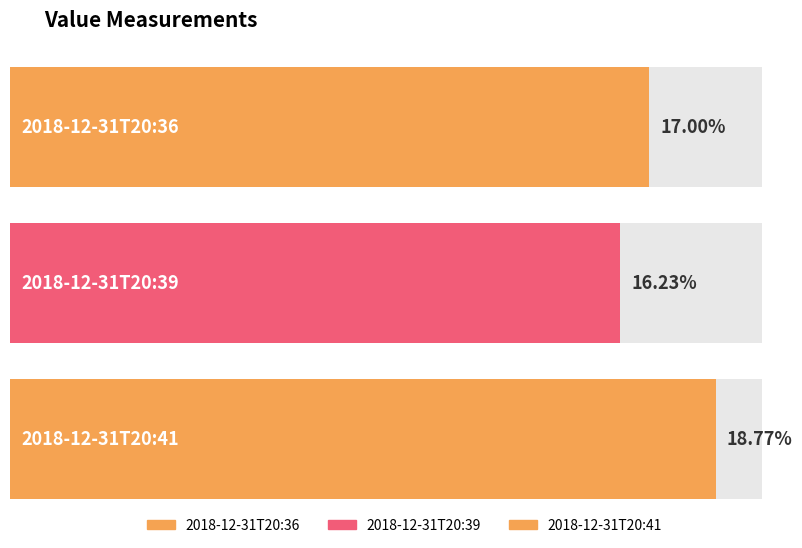

What is the minimum value shown in the chart?

16.2